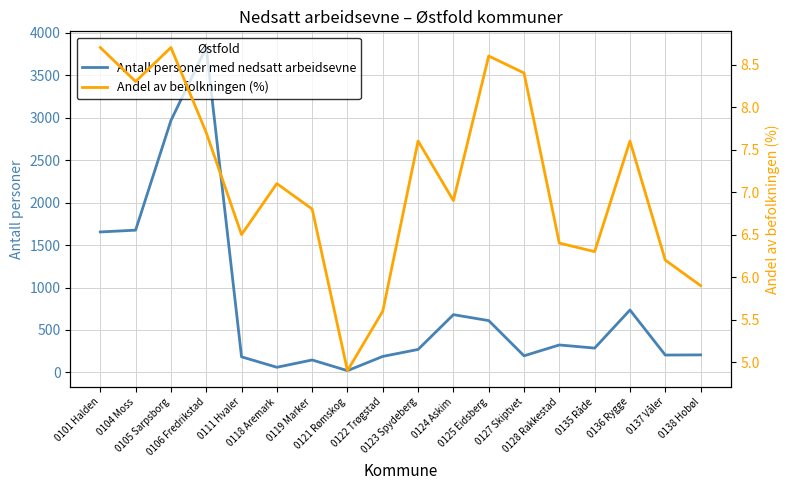

Which series changed the most between 0122 Trøgstad and 0138 Hobøl?

Antall personer med nedsatt arbeidsevne